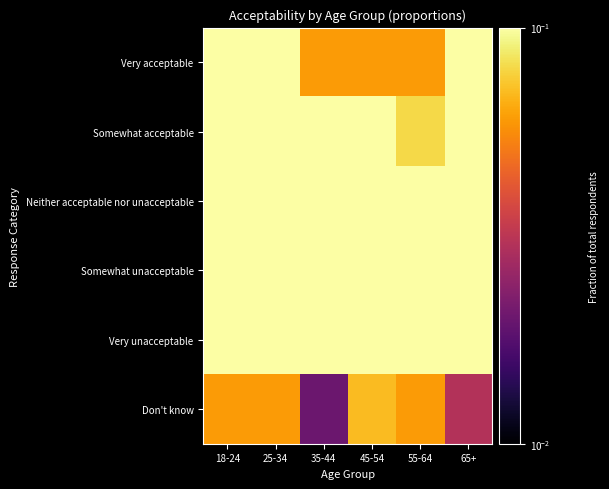

Rank the series at 55-64 from lowest to highest value.

Very acceptable, Don't know, Somewhat acceptable, Neither acceptable nor unacceptable, Somewhat unacceptable, Very unacceptable